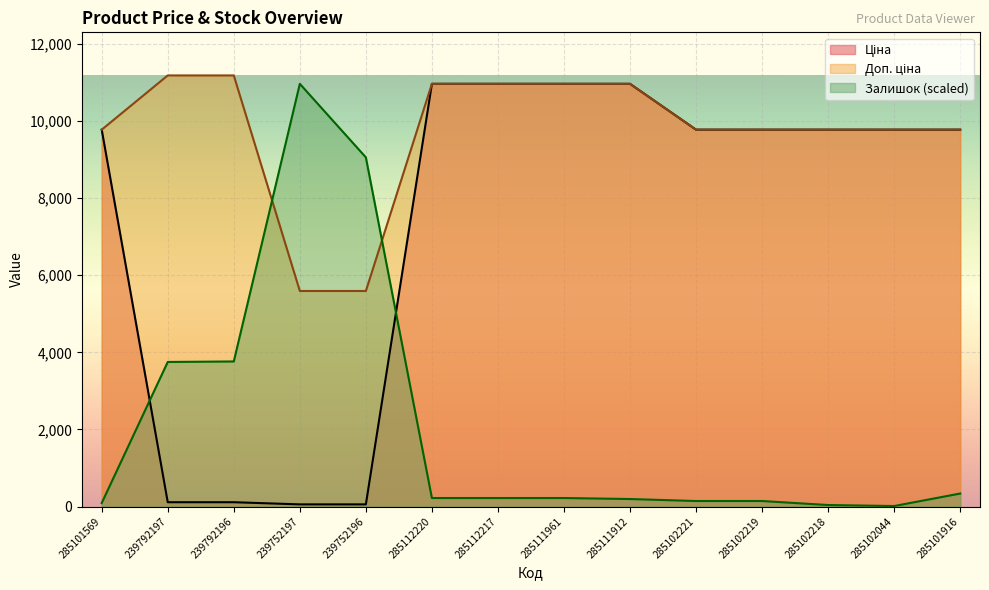

Between which two adjacent categories do Залишок and Ціна first intersect?

285101569 and 239792197